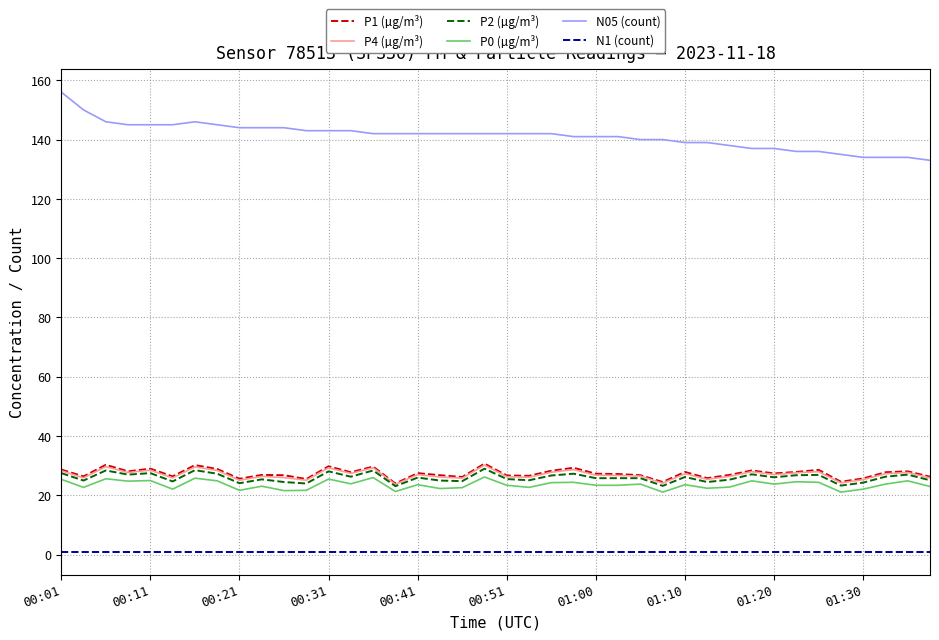

What is the average value of the P2 (µg/m³) series?

26.0